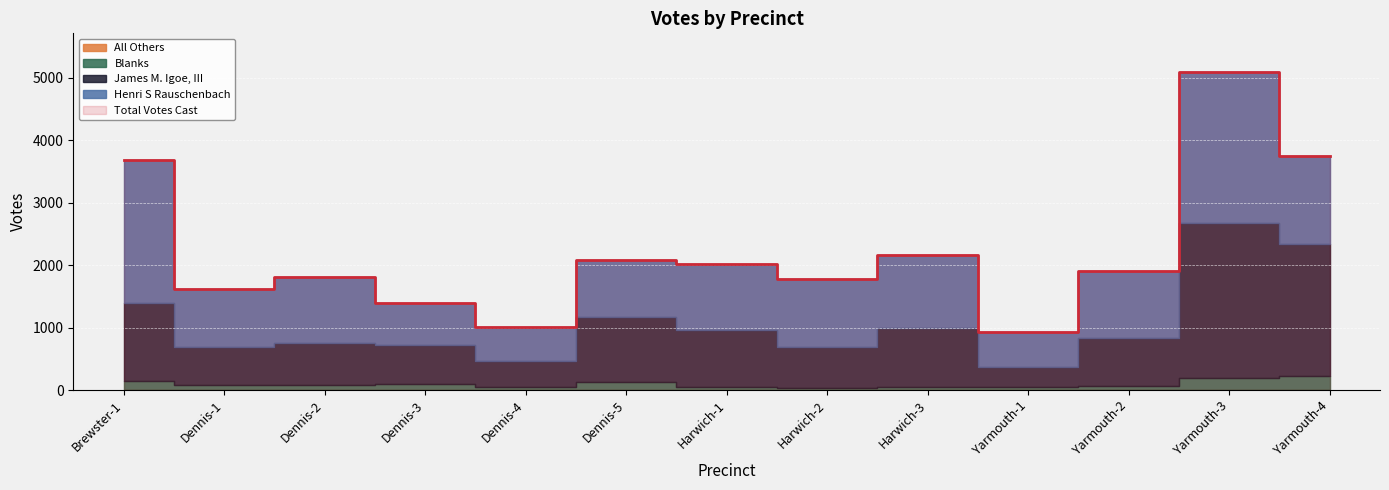

Between Harwich-1 and Harwich-2, which series saw the biggest shift?

James M. Igoe, III